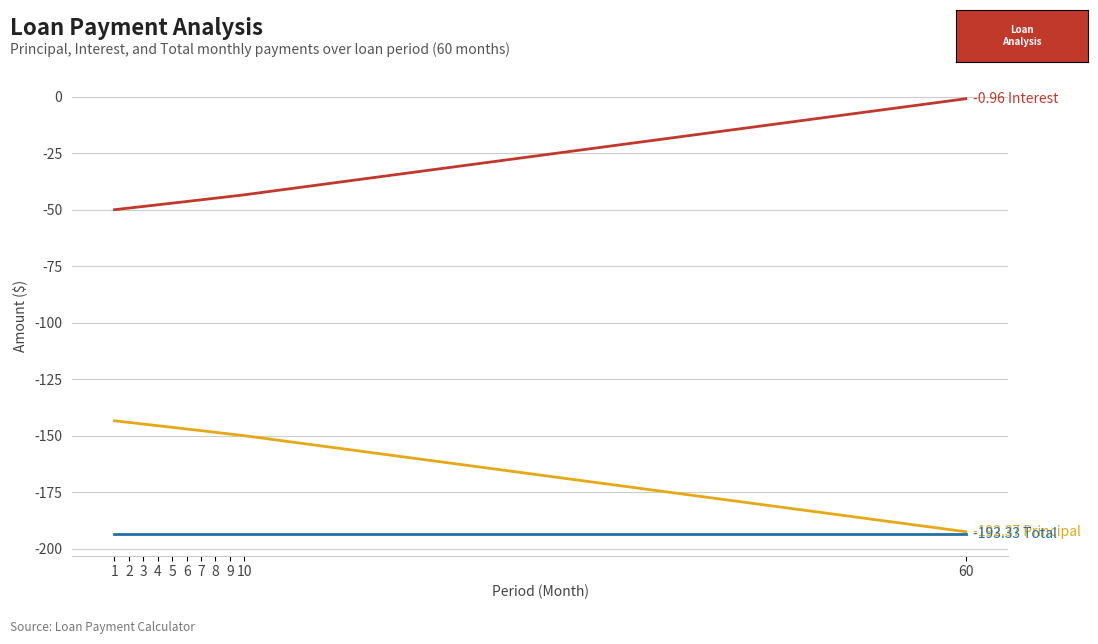

What is the spread (max minus min) of values at 1?

143.3